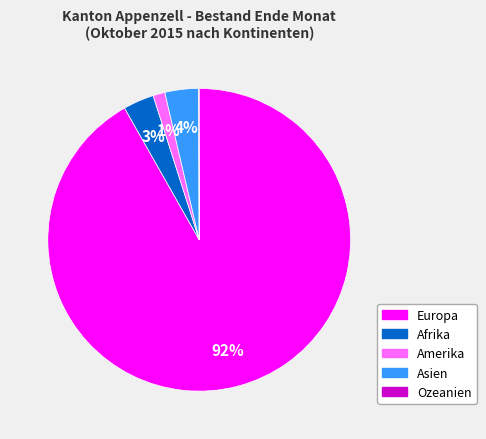

True or false: Europa accounts for 92% of the total.

True